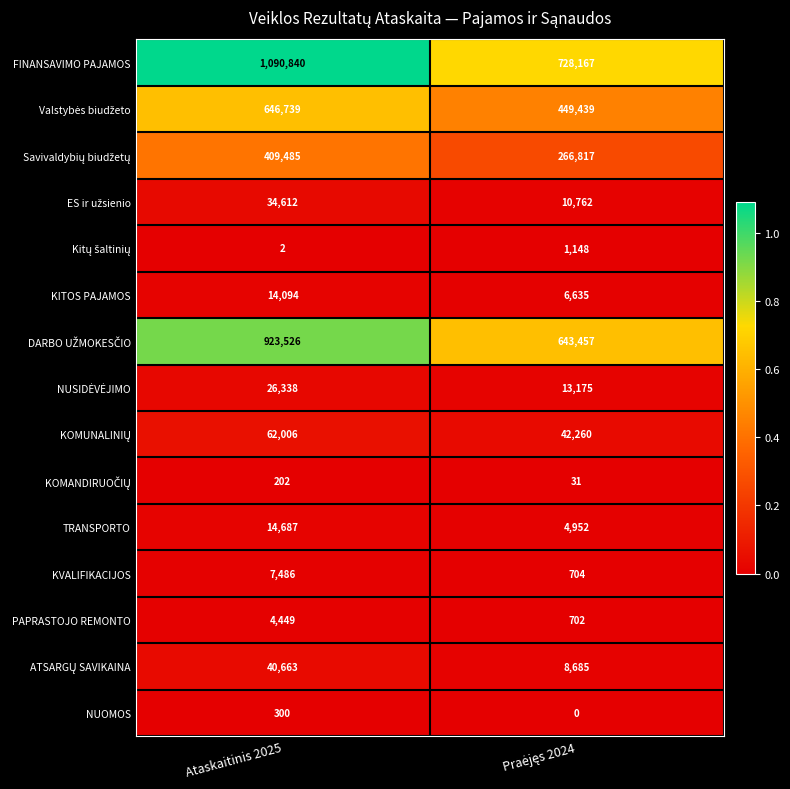

Which series has the largest total across all categories?

FINANSAVIMO PAJAMOS